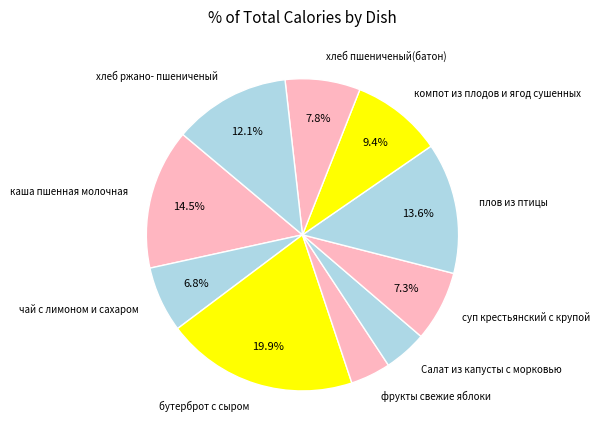

True or false: бутерброт с сыром accounts for 31% of the total.

False